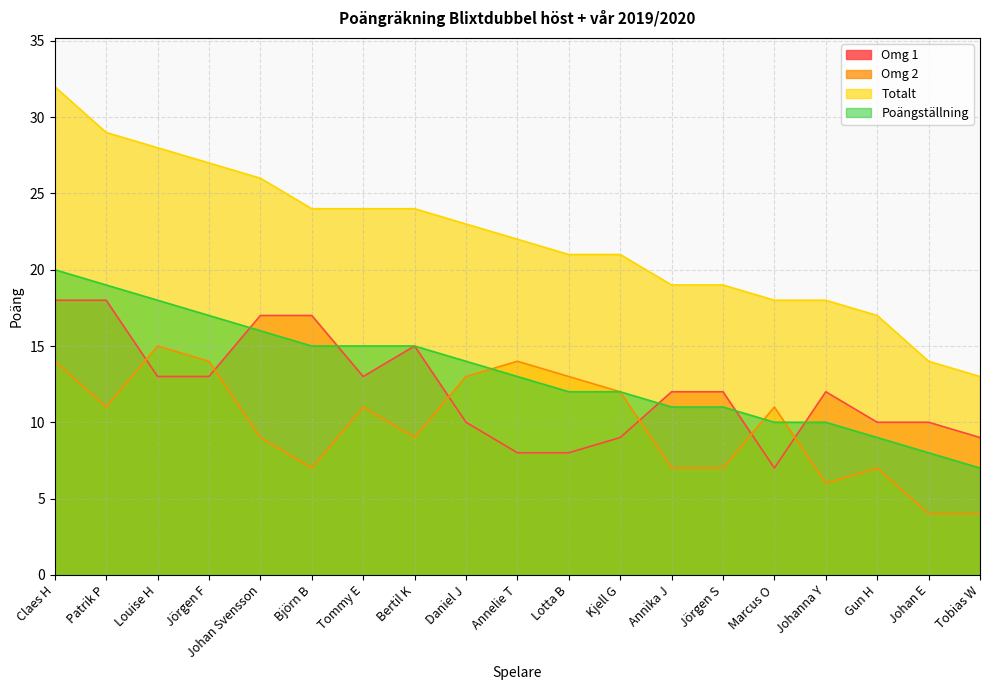

True or false: Omg 2 and Poängställning intersect in this chart.

True